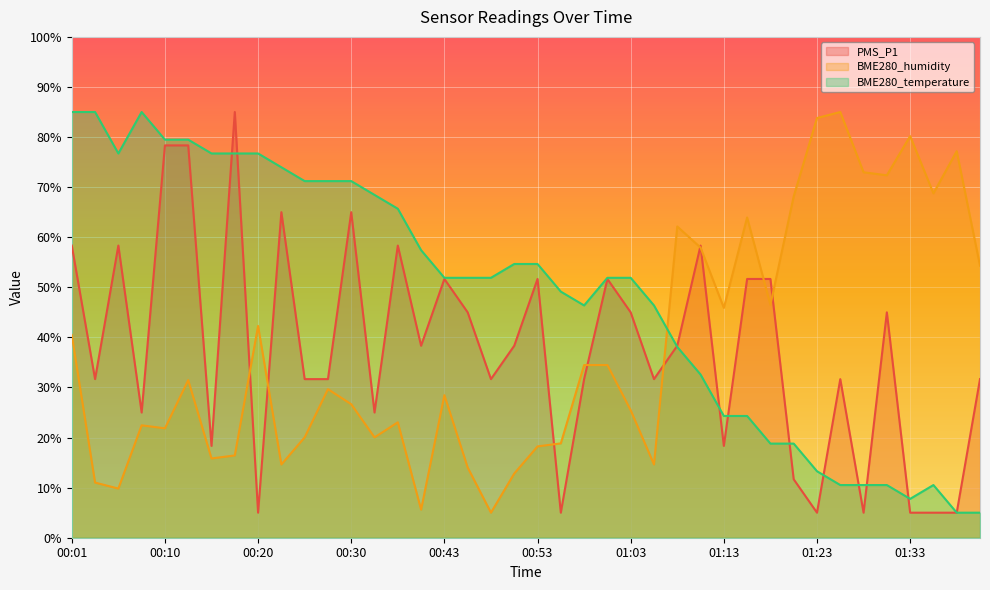

What is the spread (max minus min) of values at 01:33?

75.2